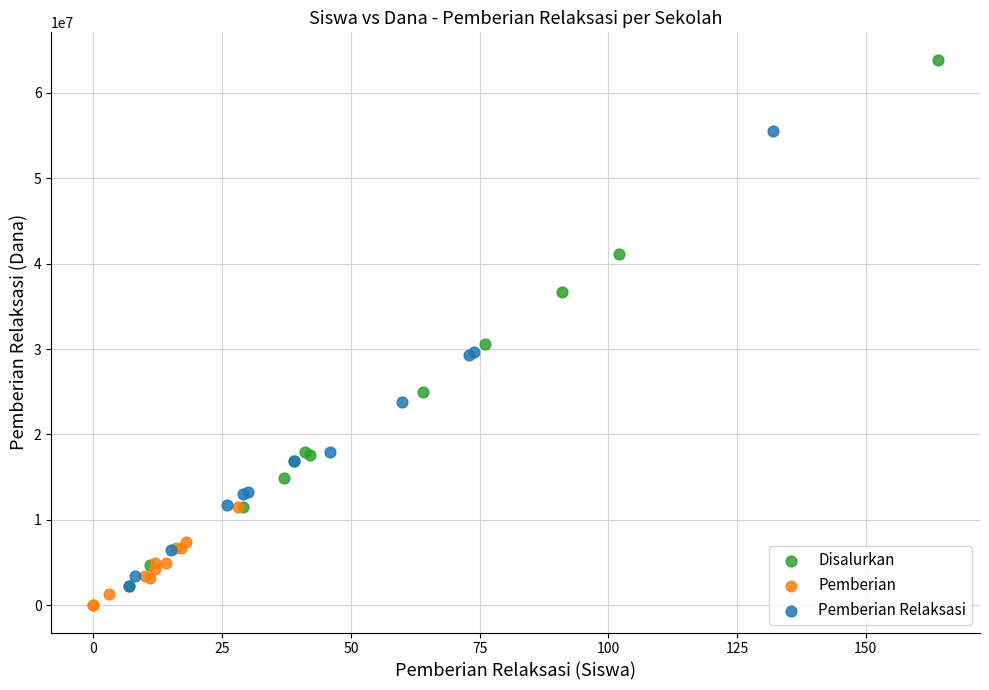

What are all the series names shown in the legend?

Disalurkan, Pemberian, Pemberian Relaksasi